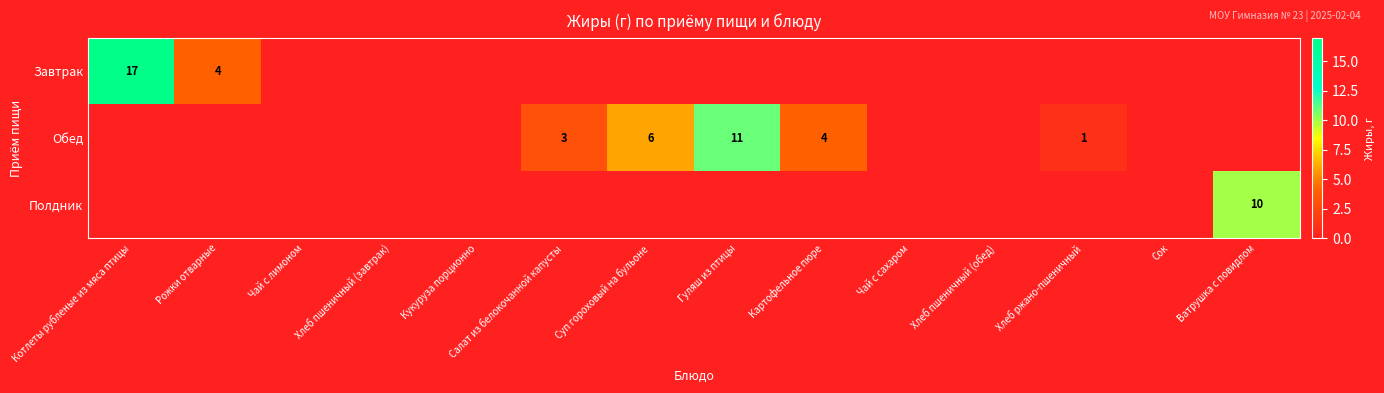

List the labels in order of Завтрак value, largest first.

Котлеты рубленые из мяса птицы, Рожки отварные, Чай с лимоном, Хлеб пшеничный (завтрак), Кукуруза порционно, Салат из белокочанной капусты, Суп гороховый на бульоне, Гуляш из птицы, Картофельное пюре, Чай с сахаром, Хлеб пшеничный (обед), Хлеб ржано-пшеничный, Сок, Ватрушка с повидлом